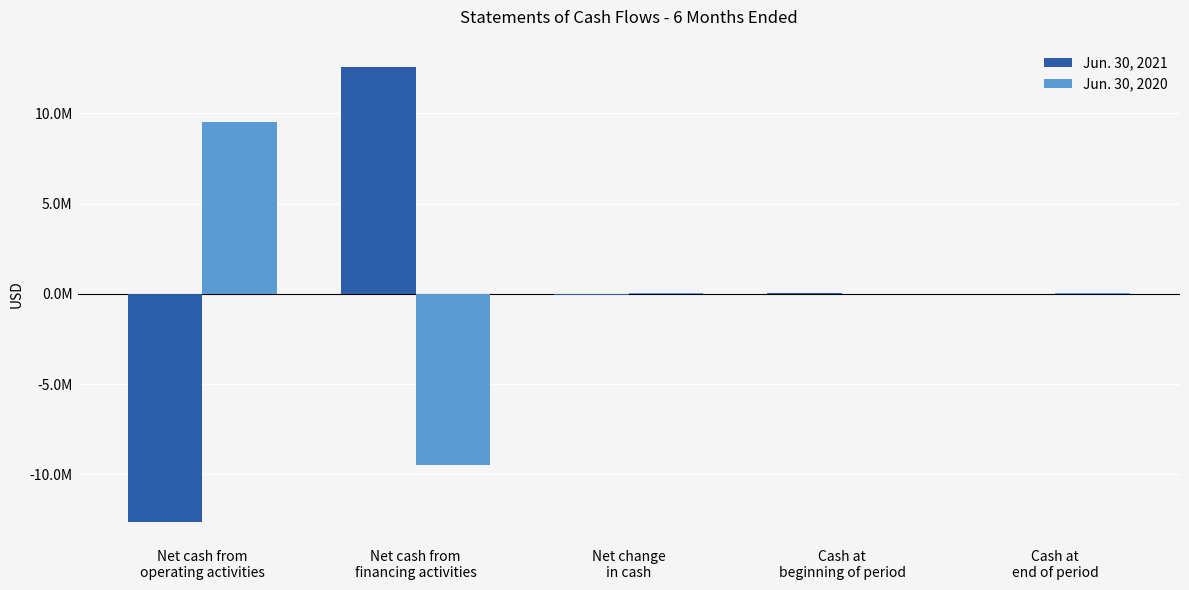

Which has a higher value, Cash at
beginning of period or Net cash from
financing activities?

Net cash from
financing activities